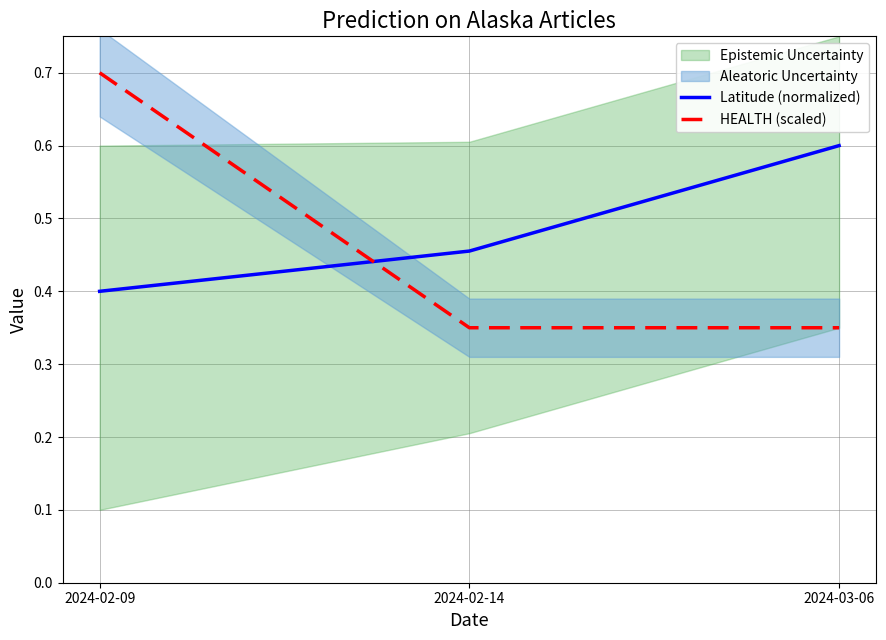

At how many categories does at least one series exceed 0?

3